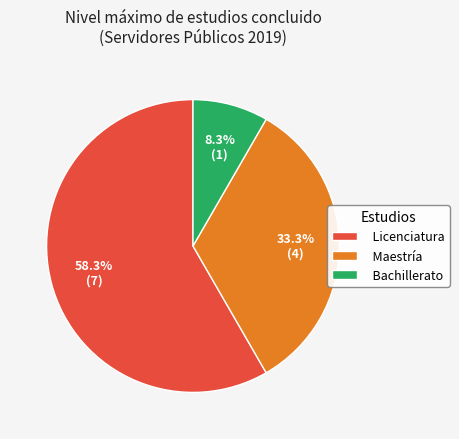

To the nearest percent, what is the combined percentage of Maestría and Licenciatura?

92%